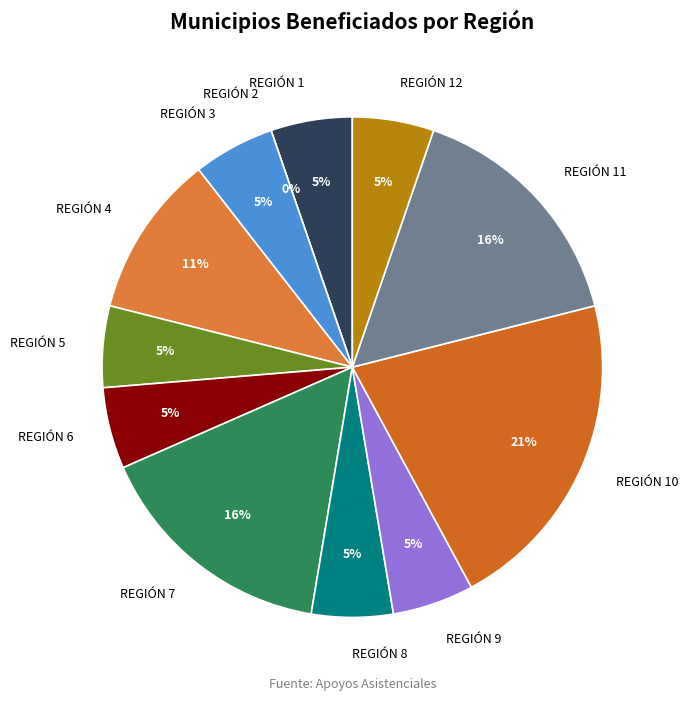

Does REGIÓN 4 account for over 50% of the chart?

No